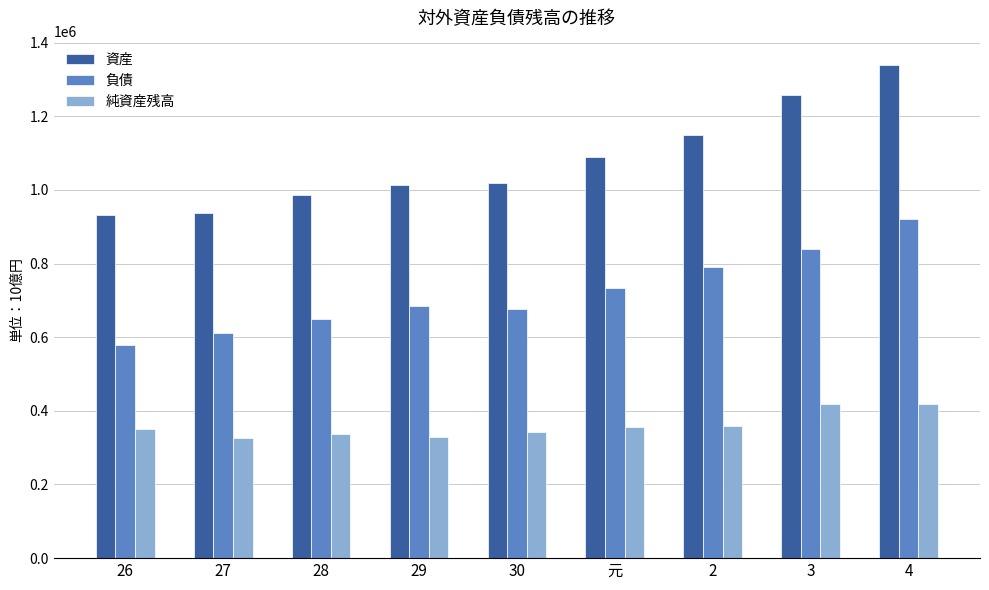

What position from the right is 元?

4